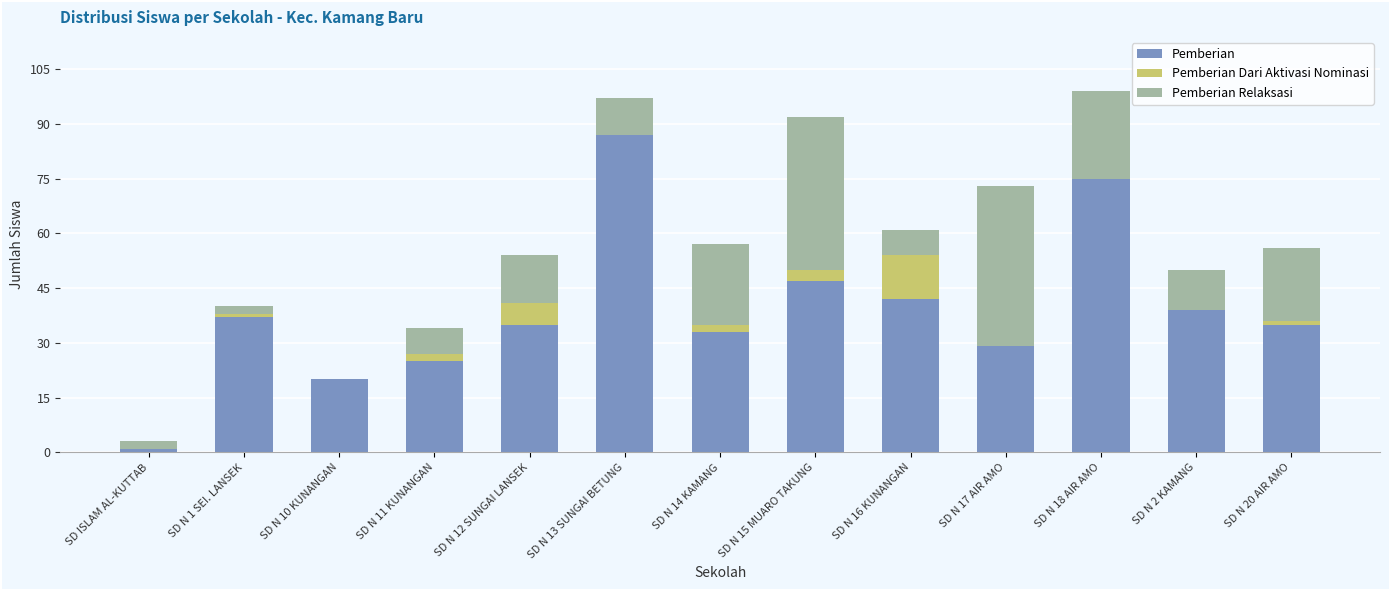

What is the highest value of the Pemberian series?

87